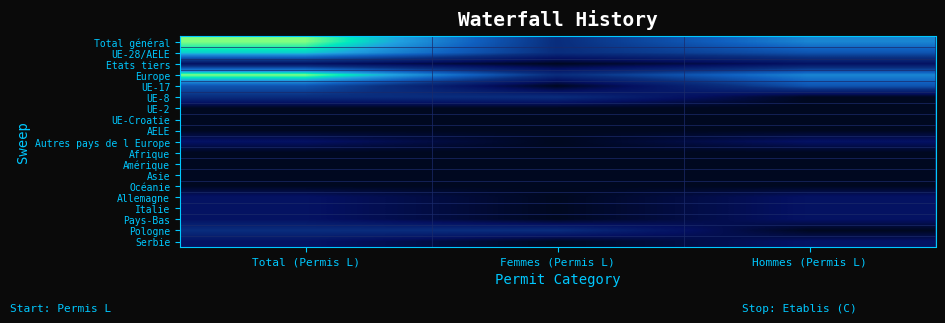

Reading left to right, transcribe all the data shown in this chart.

Total général: Total (Permis L)=6	Femmes (Permis L)=2	Hommes (Permis L)=4
UE-28/AELE: Total (Permis L)=5	Femmes (Permis L)=2	Hommes (Permis L)=3
Etats tiers: Total (Permis L)=1	Femmes (Permis L)=0	Hommes (Permis L)=1
Europe: Total (Permis L)=6	Femmes (Permis L)=2	Hommes (Permis L)=4
UE-17: Total (Permis L)=3	Femmes (Permis L)=0	Hommes (Permis L)=3
UE-8: Total (Permis L)=2	Femmes (Permis L)=2	Hommes (Permis L)=0
UE-2: Total (Permis L)=0	Femmes (Permis L)=0	Hommes (Permis L)=0
UE-Croatie: Total (Permis L)=0	Femmes (Permis L)=0	Hommes (Permis L)=0
AELE: Total (Permis L)=0	Femmes (Permis L)=0	Hommes (Permis L)=0
Autres pays de l Europe: Total (Permis L)=1	Femmes (Permis L)=0	Hommes (Permis L)=1
Afrique: Total (Permis L)=0	Femmes (Permis L)=0	Hommes (Permis L)=0
Amérique: Total (Permis L)=0	Femmes (Permis L)=0	Hommes (Permis L)=0
Asie: Total (Permis L)=0	Femmes (Permis L)=0	Hommes (Permis L)=0
Océanie: Total (Permis L)=0	Femmes (Permis L)=0	Hommes (Permis L)=0
Allemagne: Total (Permis L)=1	Femmes (Permis L)=0	Hommes (Permis L)=1
Italie: Total (Permis L)=1	Femmes (Permis L)=0	Hommes (Permis L)=1
Pays-Bas: Total (Permis L)=1	Femmes (Permis L)=0	Hommes (Permis L)=1
Pologne: Total (Permis L)=2	Femmes (Permis L)=2	Hommes (Permis L)=0
Serbie: Total (Permis L)=1	Femmes (Permis L)=0	Hommes (Permis L)=1